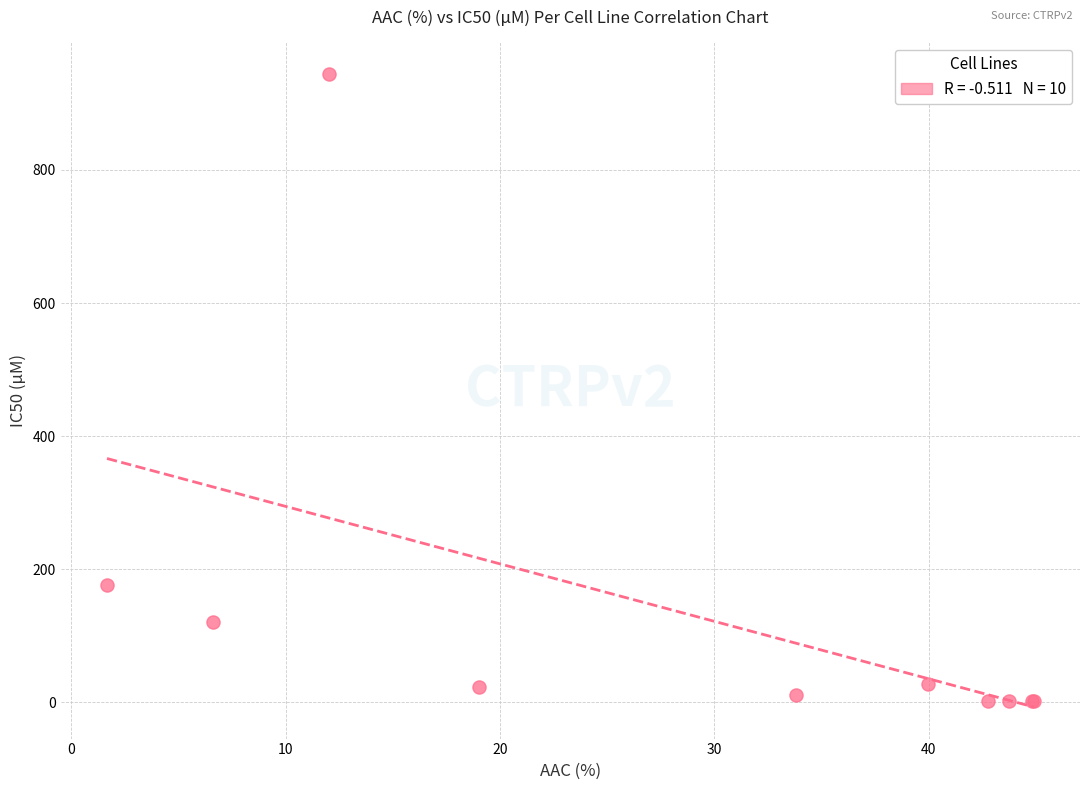

What Y value in the scatter plot is closest to 472?

177.0